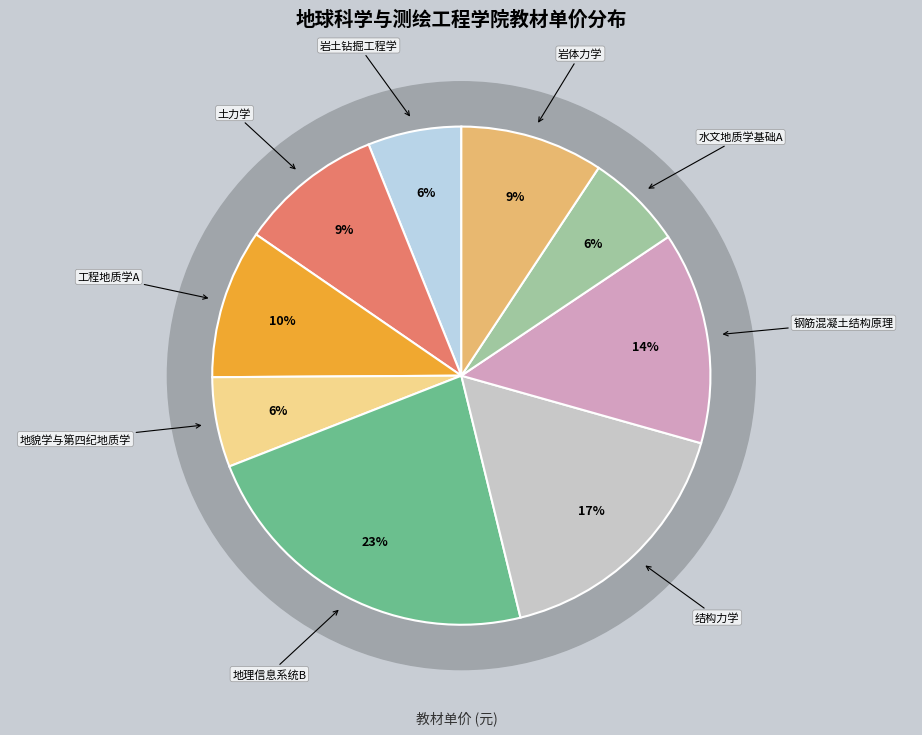

Is the sum of 结构力学 and 岩土钻掘工程学 greater than half?

No